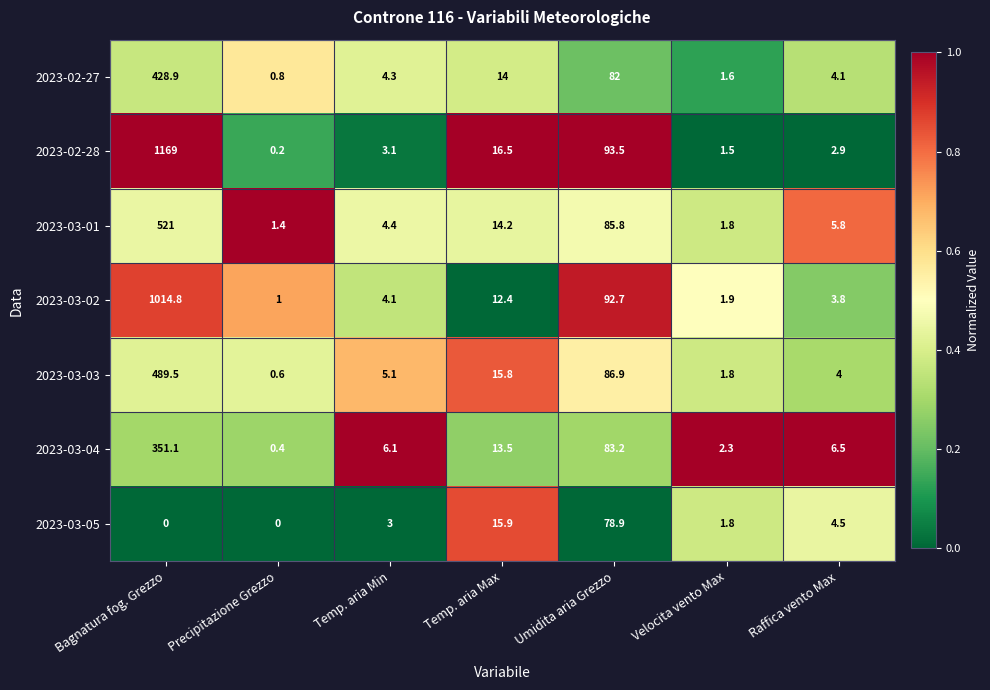

At which label is 2023-03-01 closest to 261?

Umidita aria Grezzo